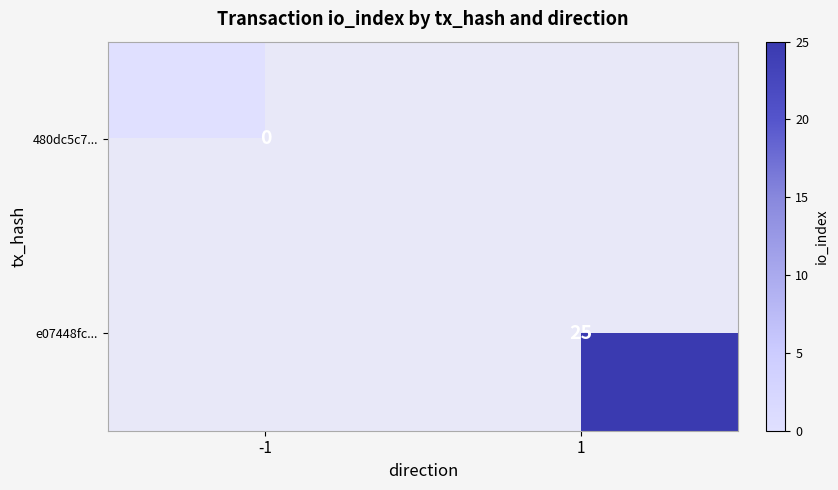

True or false: e07448fc... has a value of 25 at 1.

True